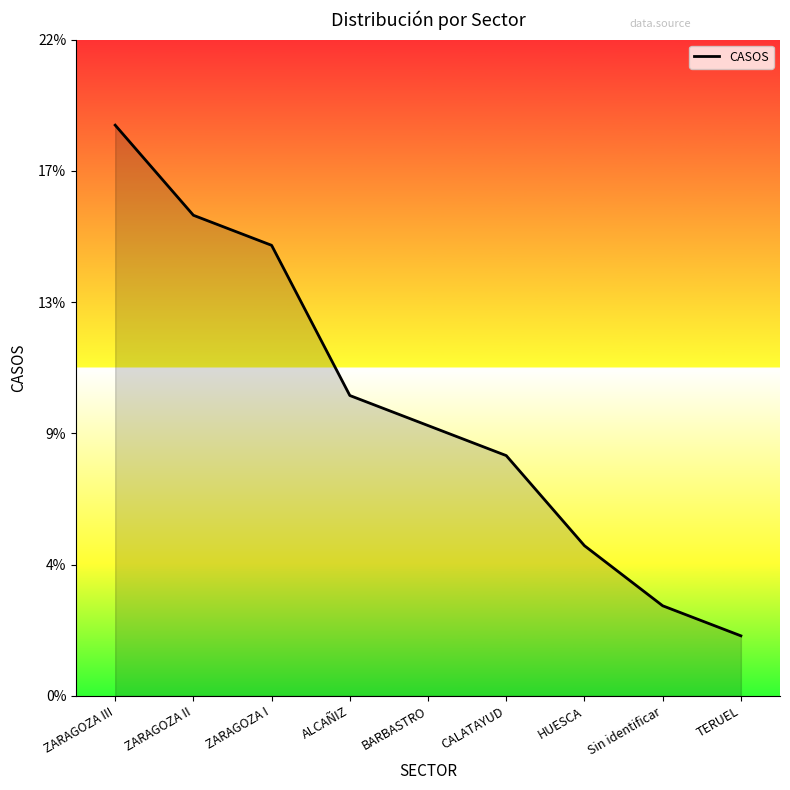

What is the difference between the values at ZARAGOZA II and Sin identificar?

13.0